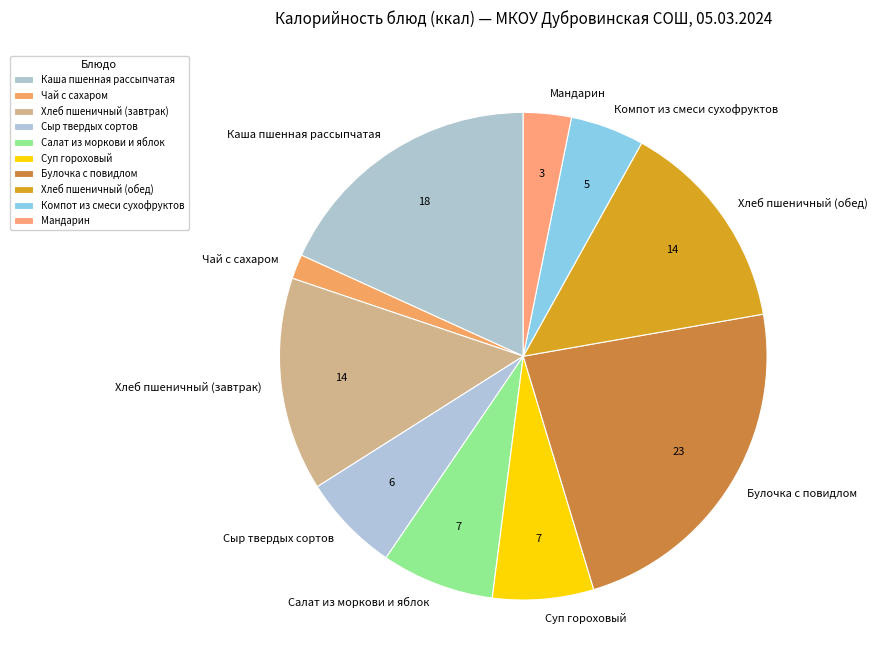

Between Мандарин and Булочка с повидлом, which is larger?

Булочка с повидлом